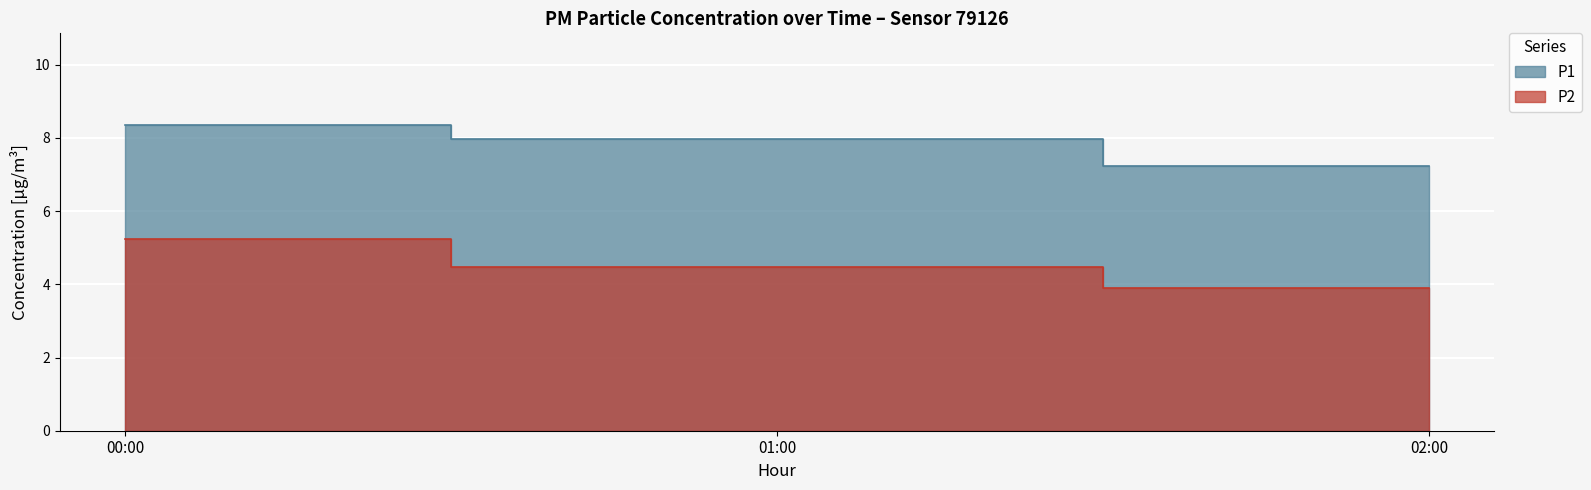

What is the difference between the maximum and minimum values in the P1 series?

1.3